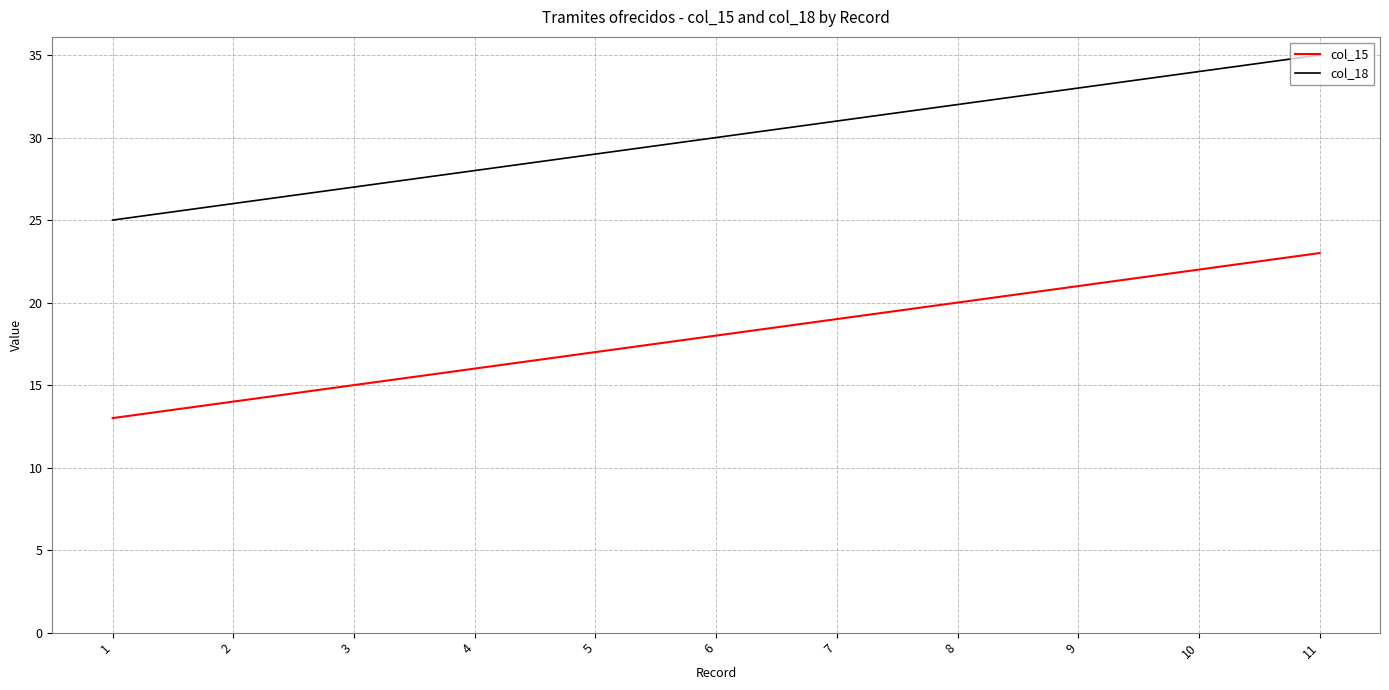

What is the sum of all col_15 values?

198